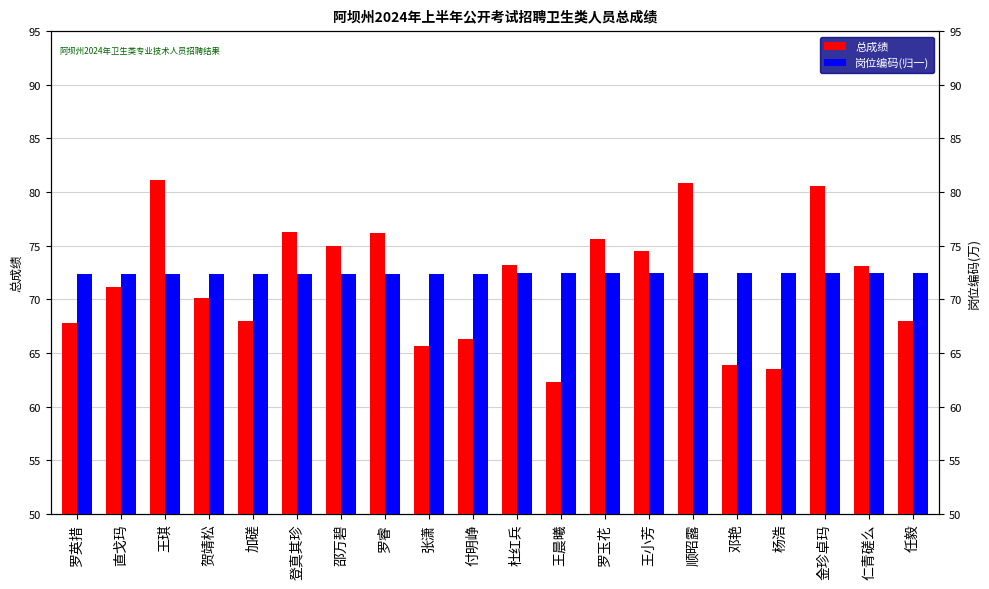

How many groups of bars are there?

20